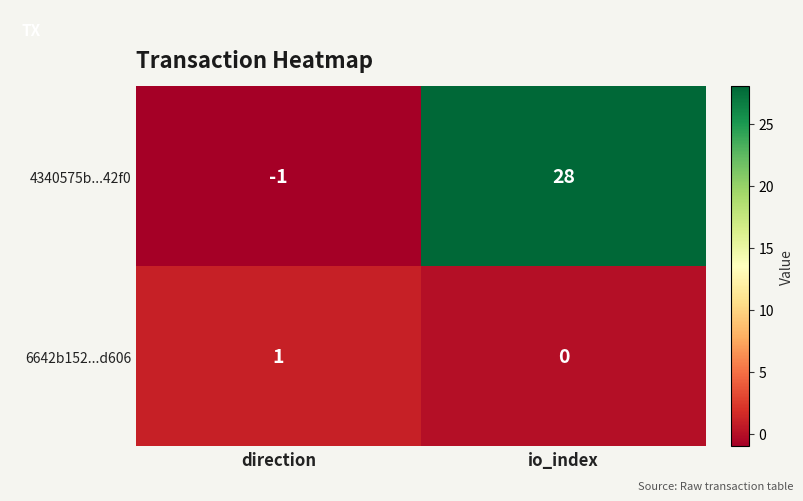

Which series has the widest spread of values?

4340575b...42f0